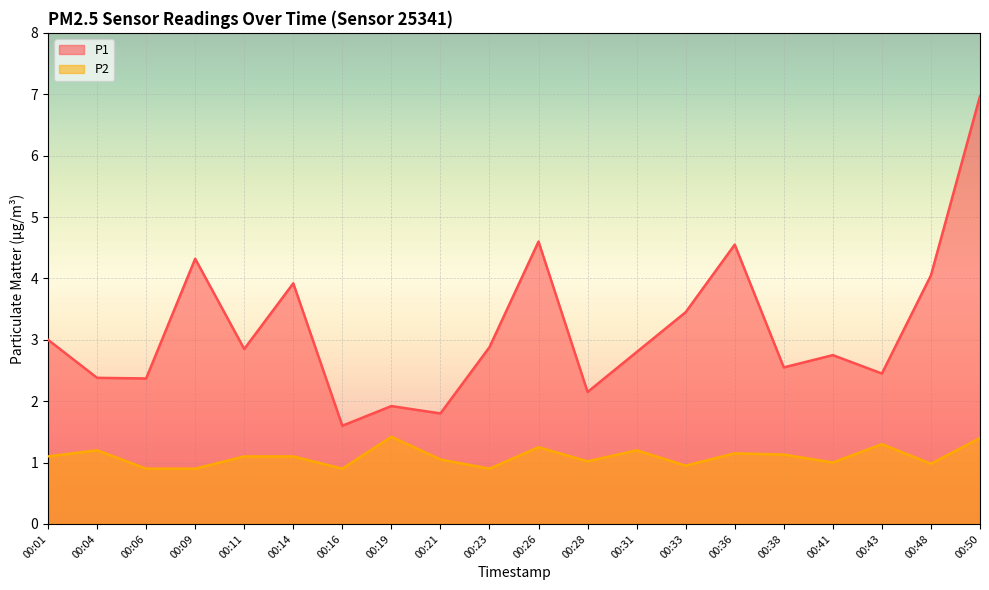

What is the sum of all P1 values?

63.4